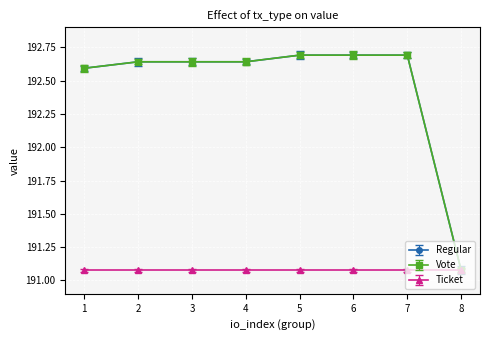

The Regular series shows 192.6 at 1. True or false?

True